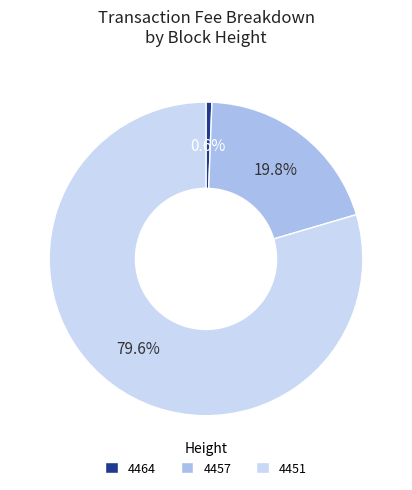

Rank the categories by value from highest to lowest.

4451, 4457, 4464